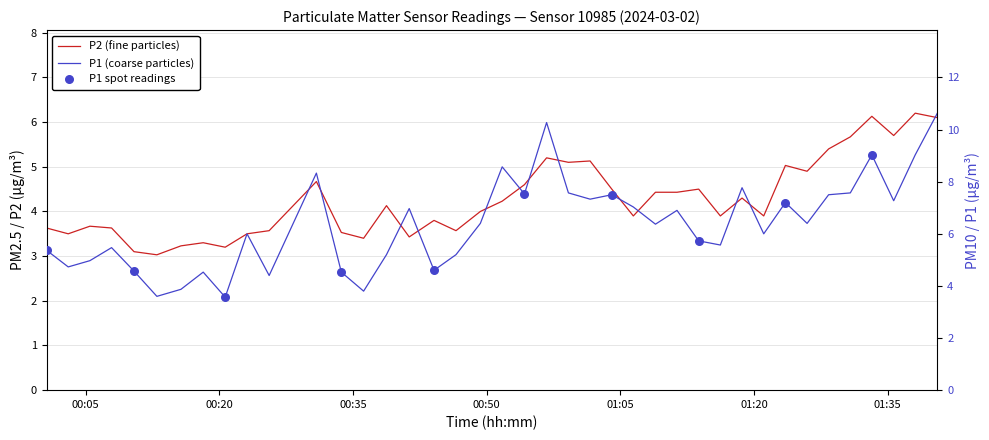

At how many categories does at least one series exceed 5?

29